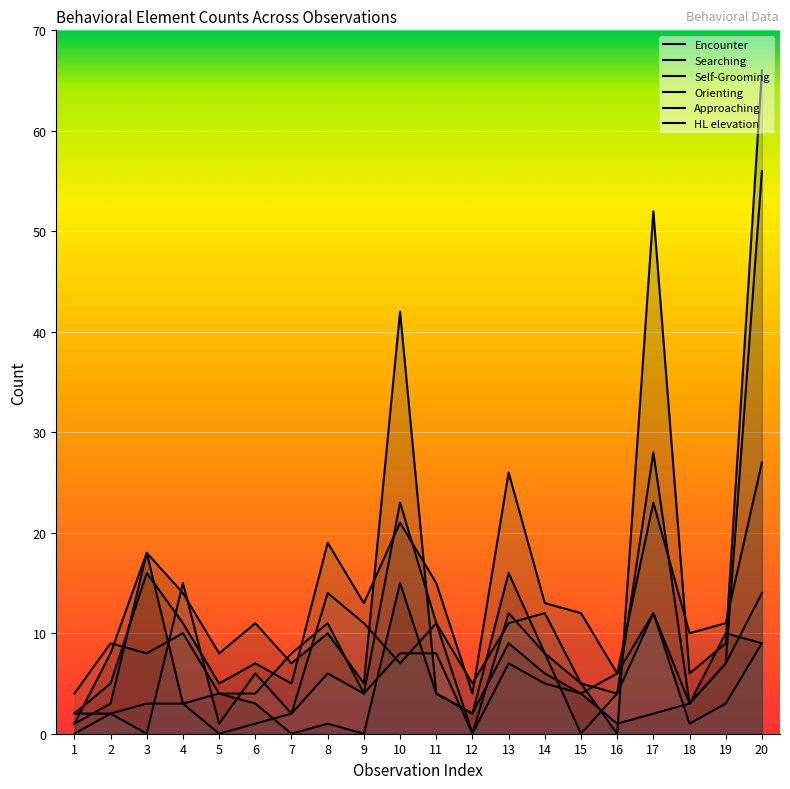

How many interior local peaks does the HL elevation series have?

5